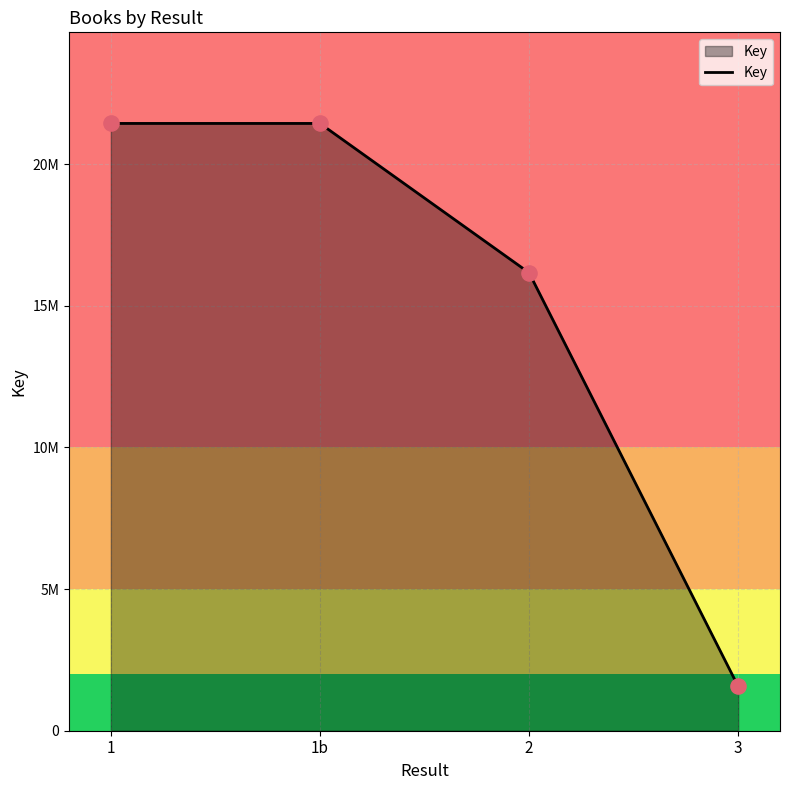

What is the change in value from 1b to 3?

-19871753